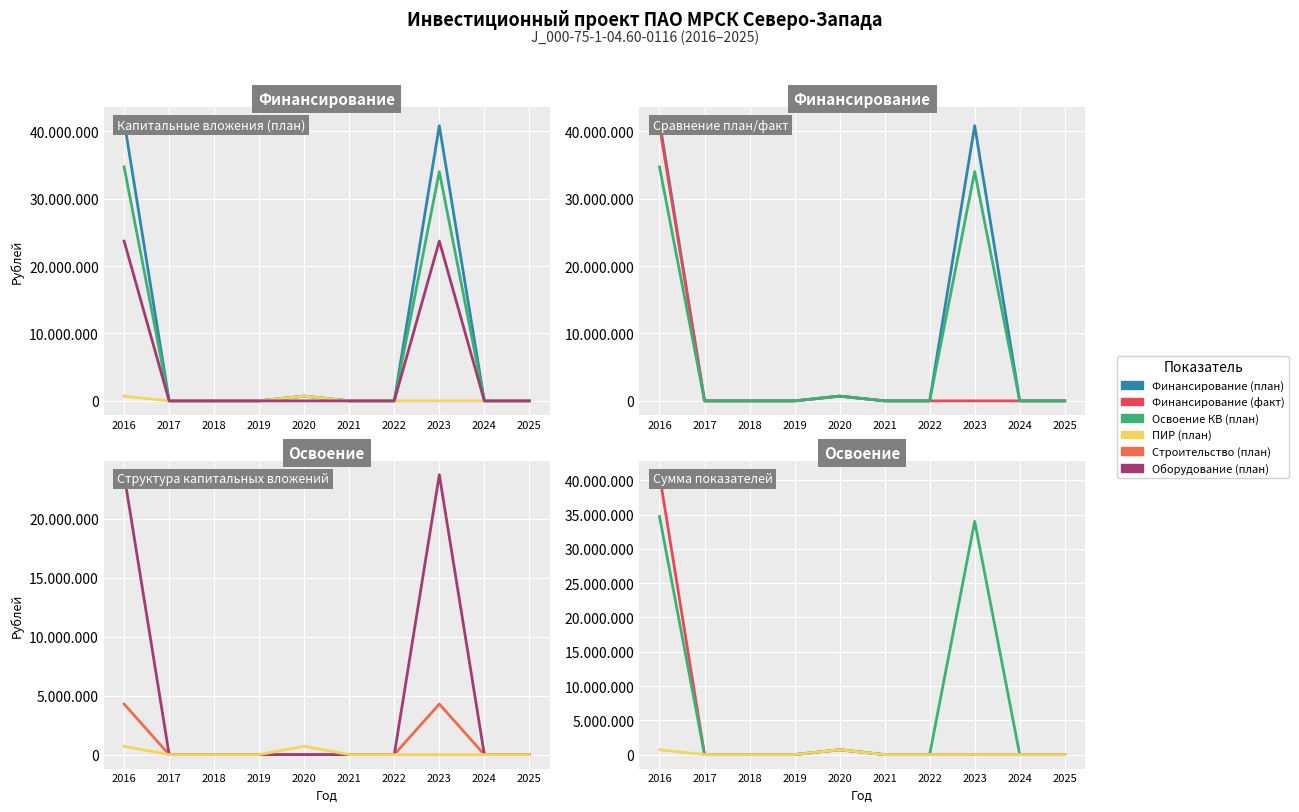

True or false: Строительство (план) and Освоение КВ (план) intersect in this chart.

False